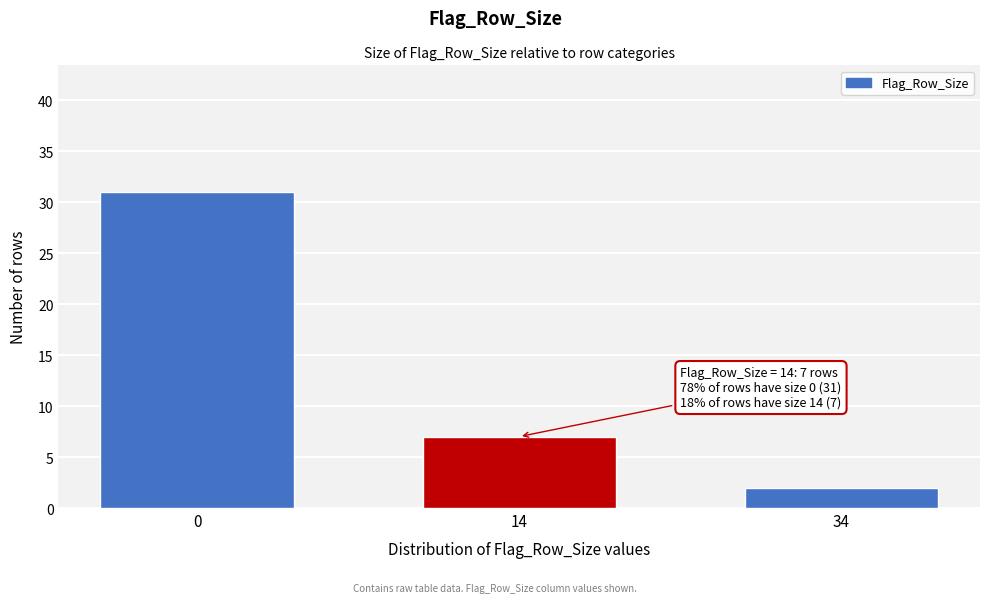

Reading left to right, extract all data points from this chart.

31	7	2